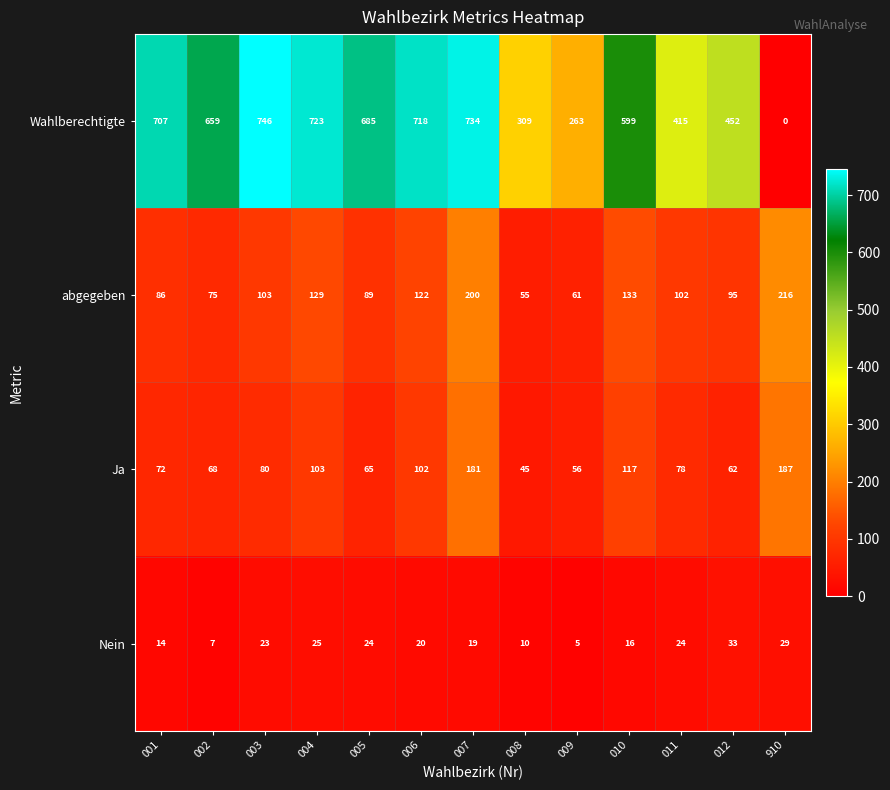

The value of abgegeben at 009 is 61. True or false?

True